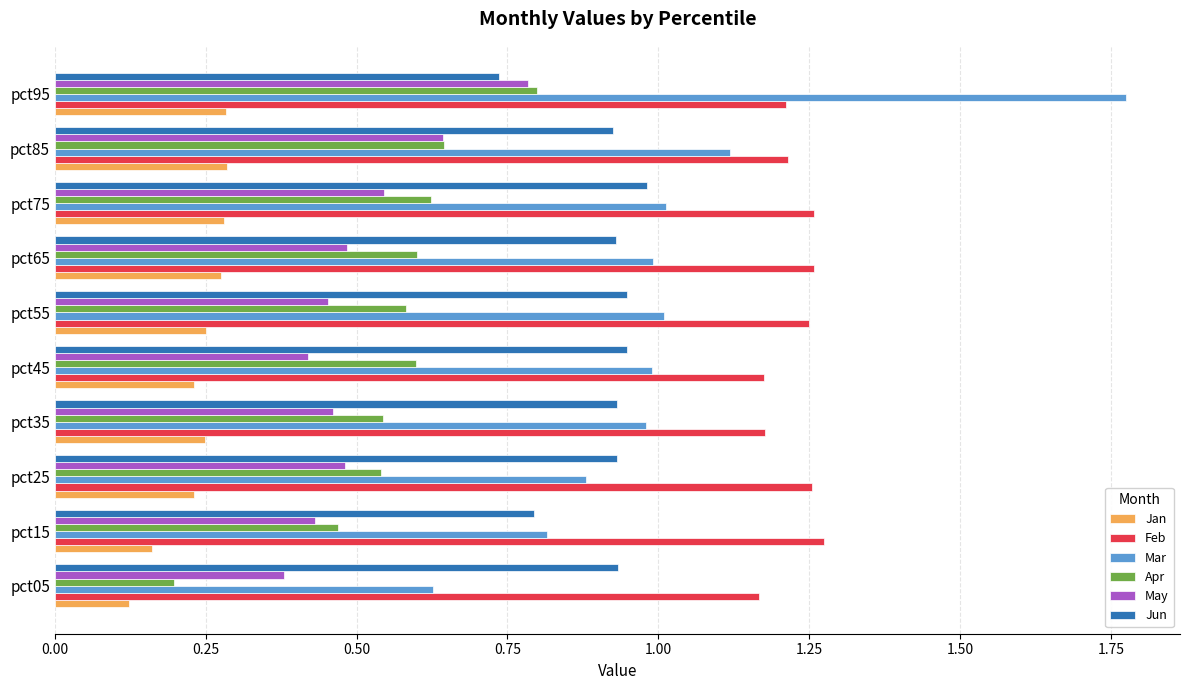

What is the sum of all Apr values?

5.6